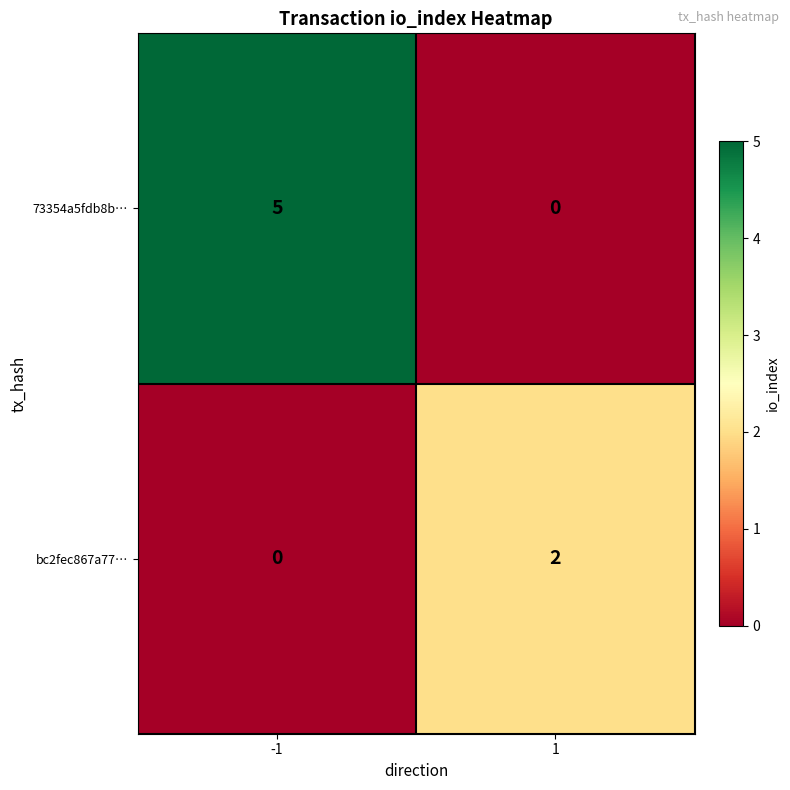

What is the difference between the maximum and minimum values in the 73354a5fdb8b… series?

5